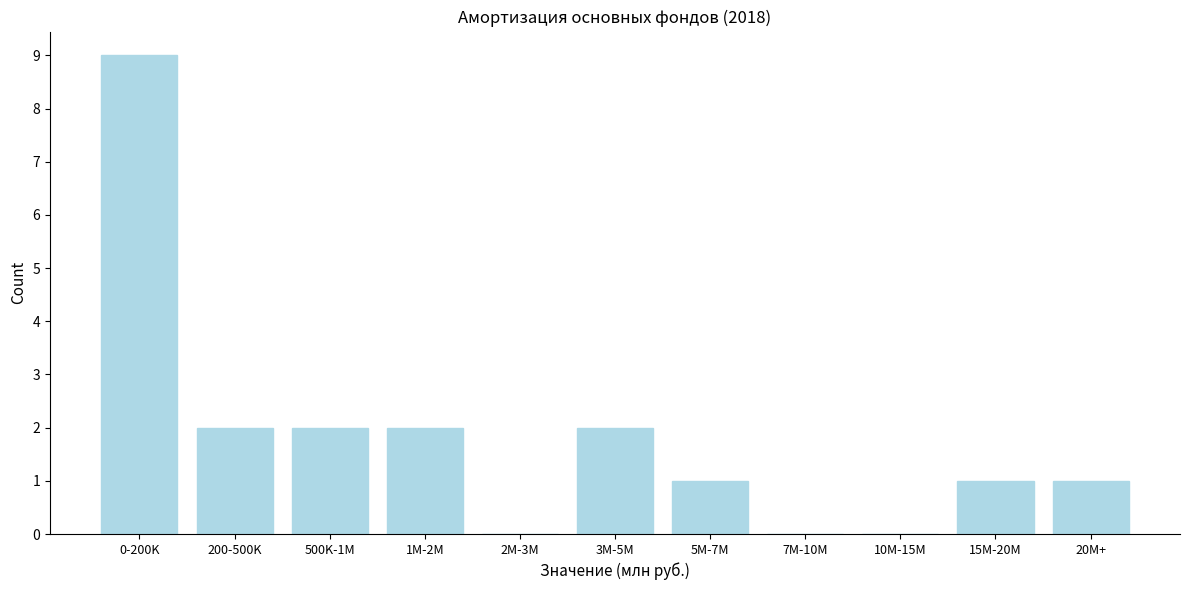

Reading left to right, what are all the values shown in this chart?

0-200K=9	200-500K=2	500K-1M=2	1M-2M=2	2M-3M=0	3M-5M=2	5M-7M=1	7M-10M=0	10M-15M=0	15M-20M=1	20M+=1